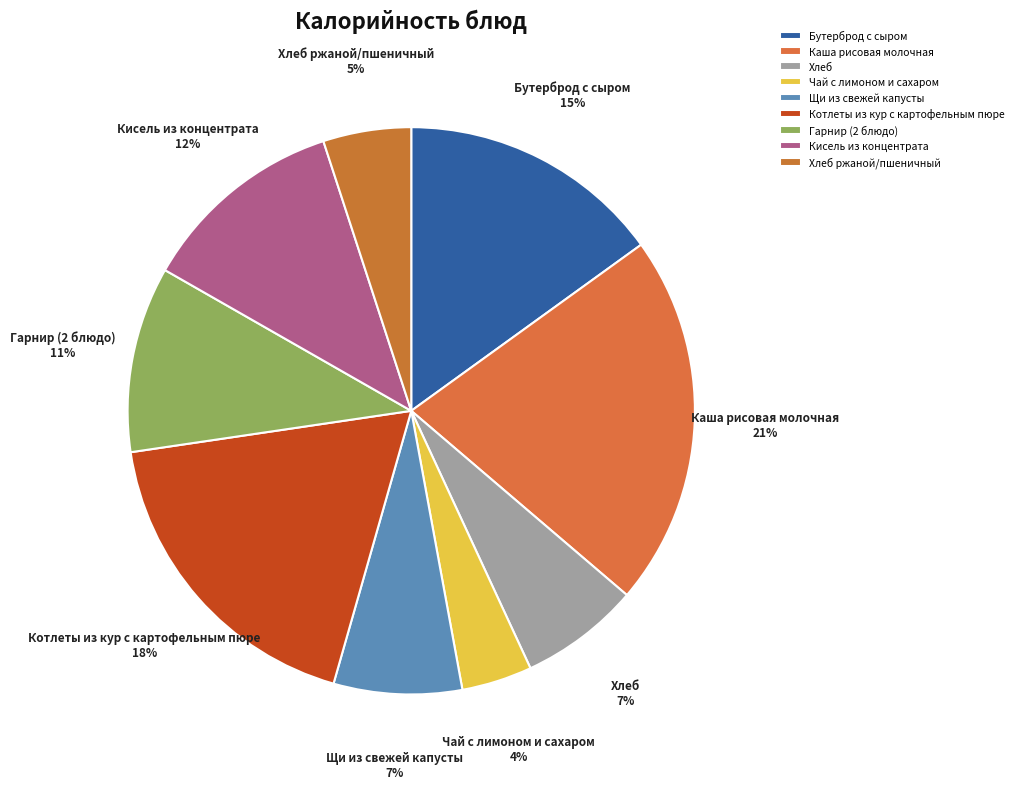

How many segments does this pie chart have?

9